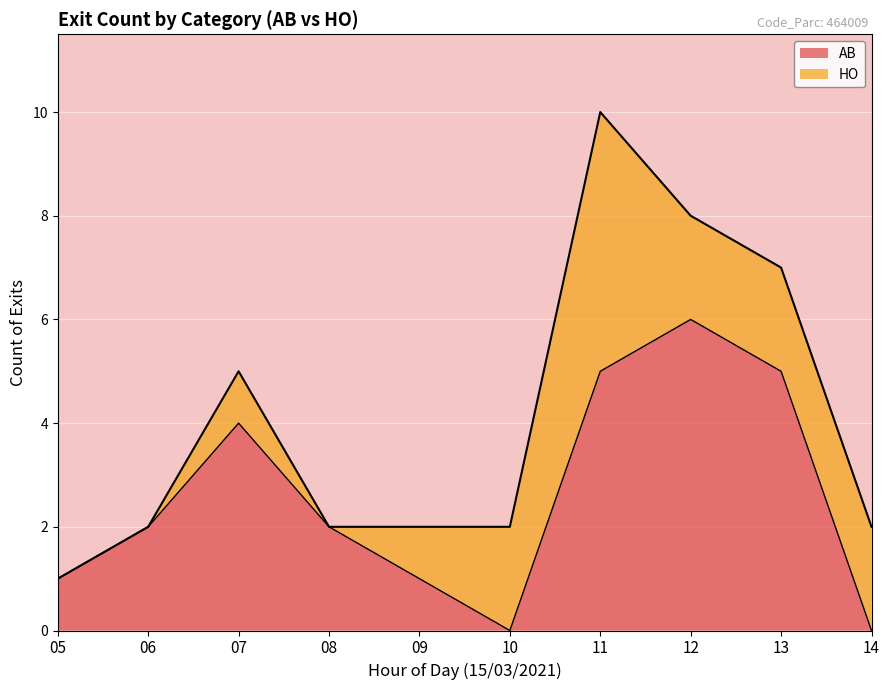

How many times do HO and AB cross each other?

2